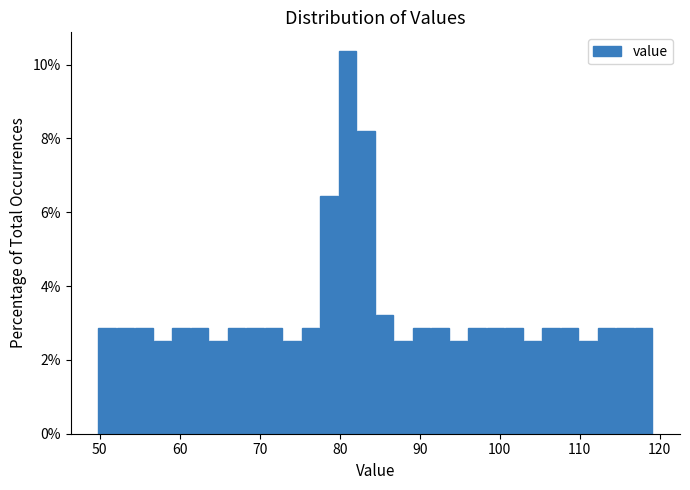

Around what value on the x-axis is the tallest bar? Give the approximate position of its centre, as read against the axis.

81